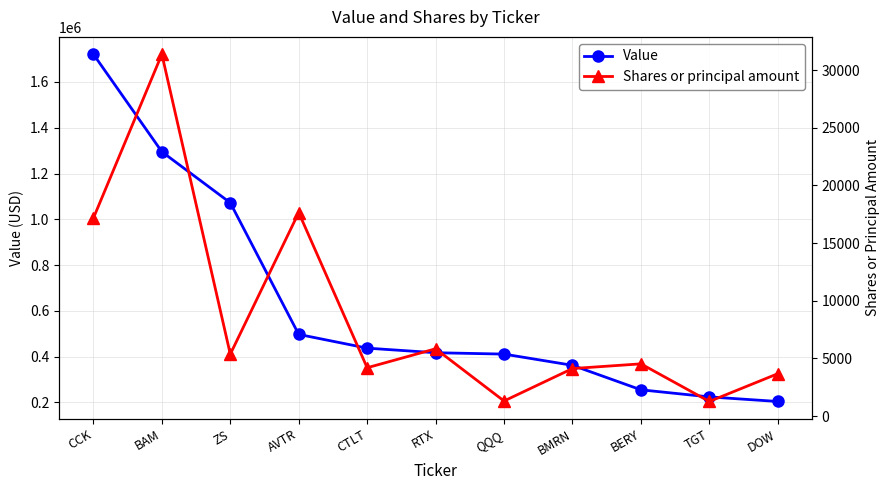

Which has a higher value, TGT or BMRN?

BMRN